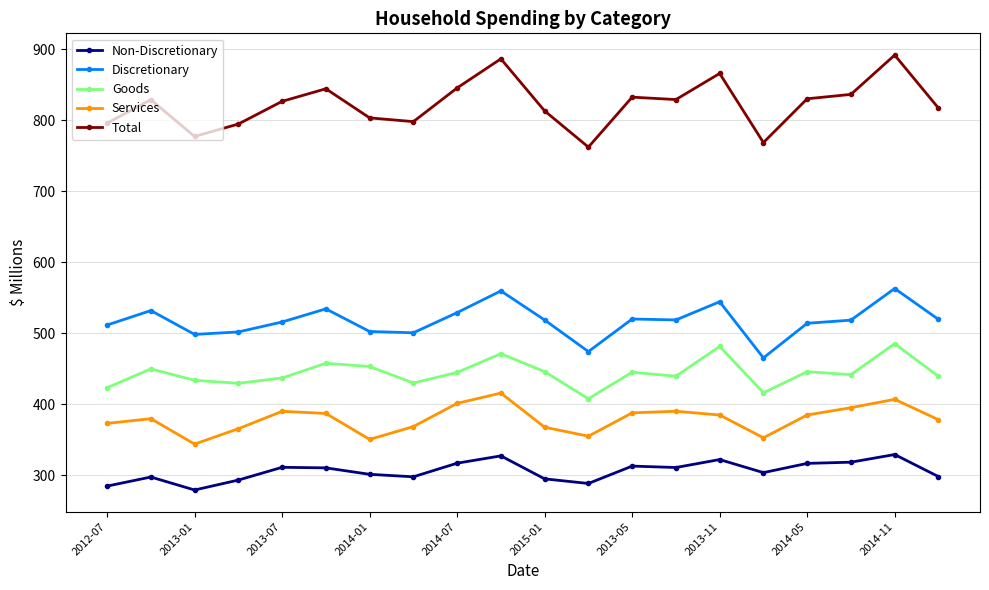

Which series has the widest spread of values?

Total